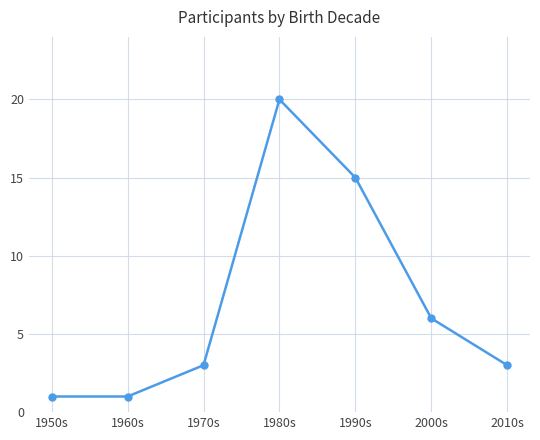

What is the sum of all values?

49